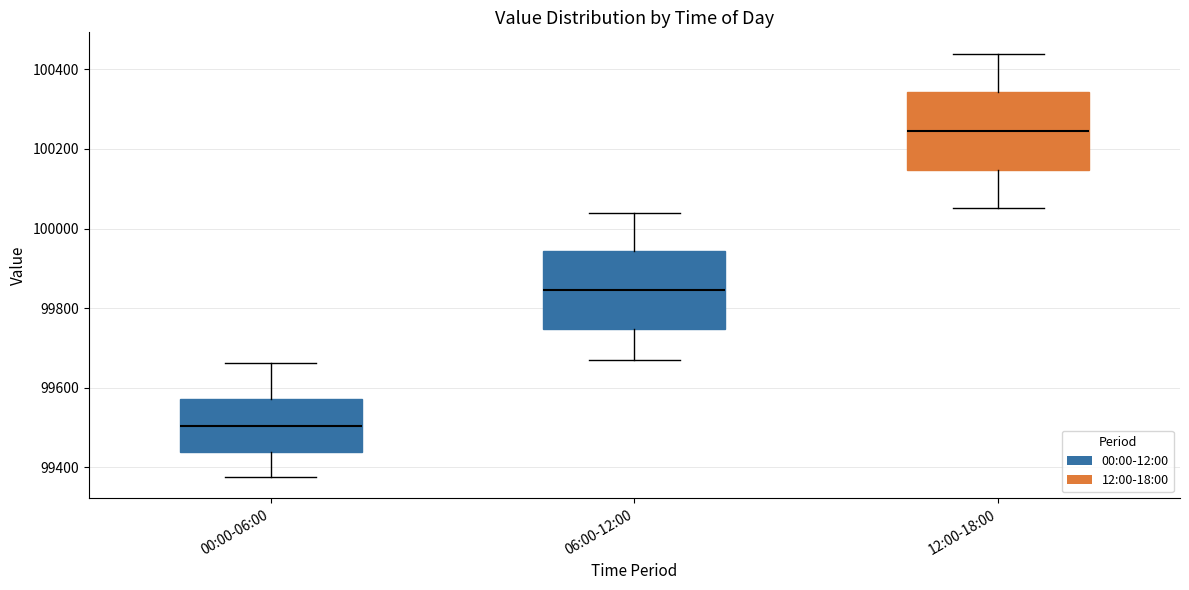

Where is the lower edge of the box for 00:00-06:00 on the y-axis? The values are not printed on the chart, so give them approximately, as read against the axis.

99440